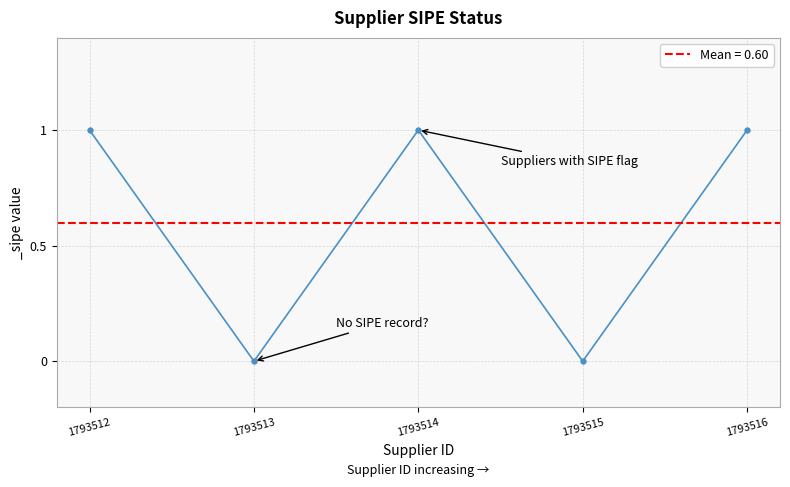

Count the number of categories in the chart.

5